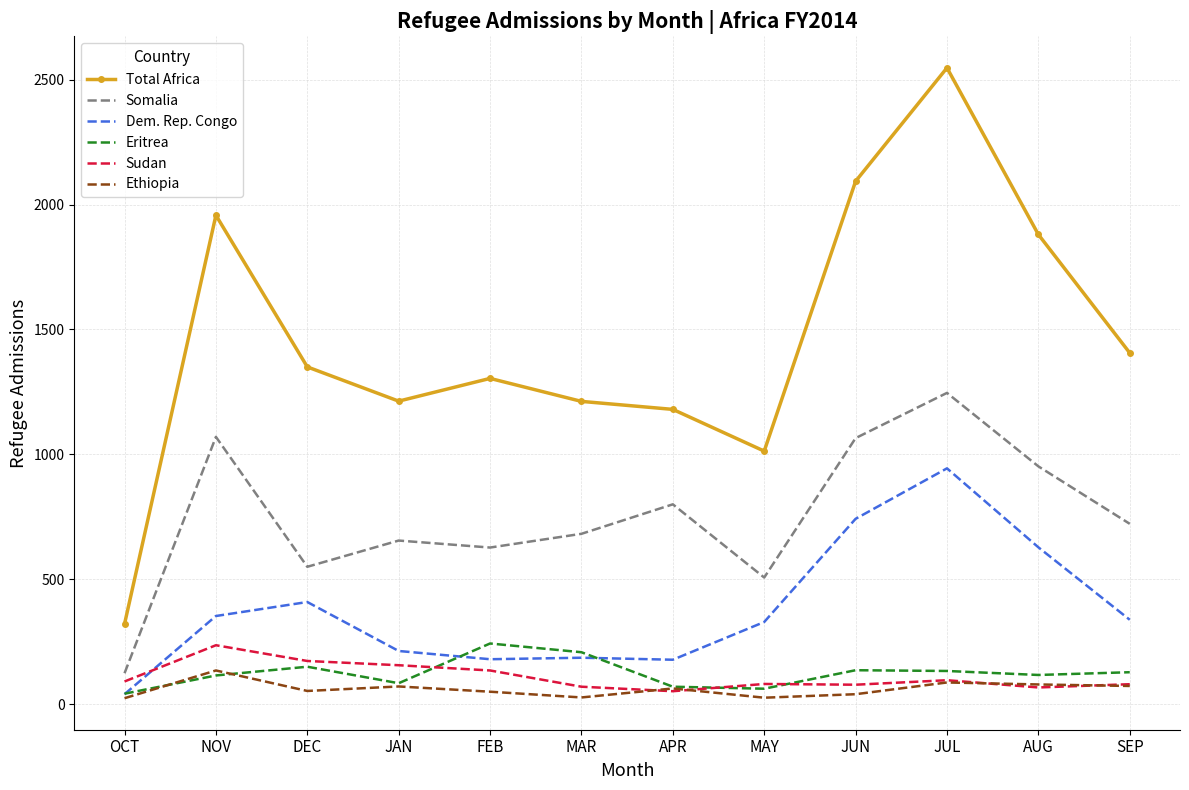

At which category is the sum across all series the highest?

JUL